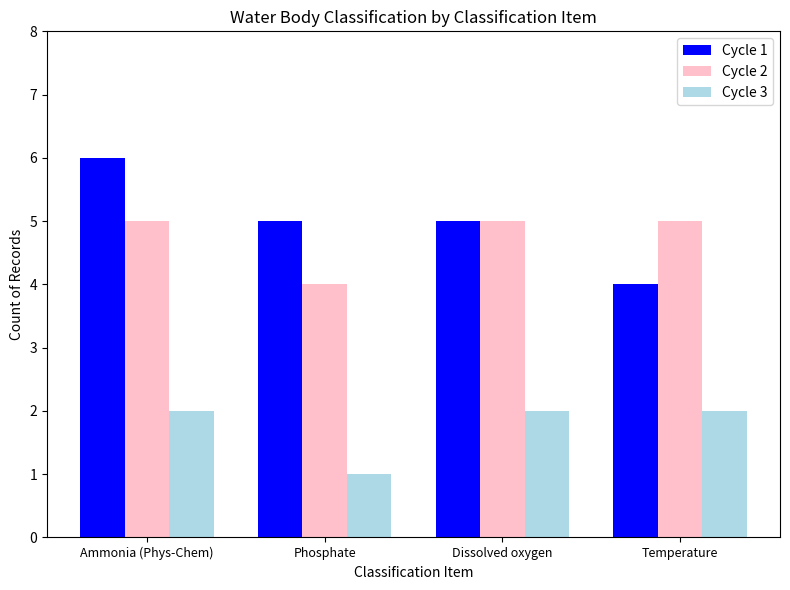

What is the difference between the Cycle 1 values at Dissolved oxygen and Temperature?

1